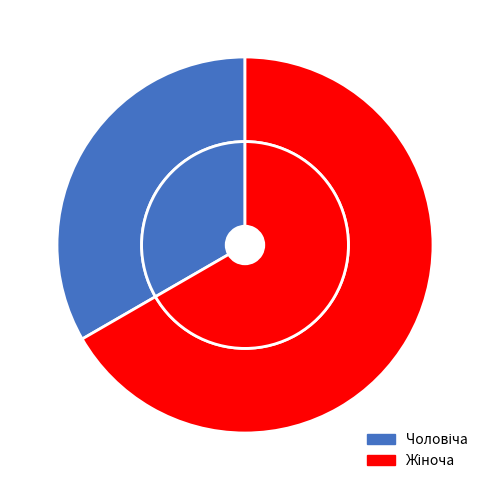

What percentage do Чоловіча and Жіноча together represent?

100.0%